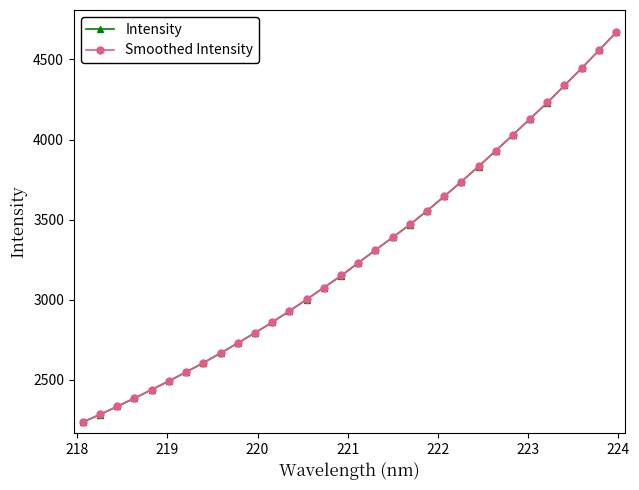

What is the value of the Intensity point at the 13th from the left?

2929.4